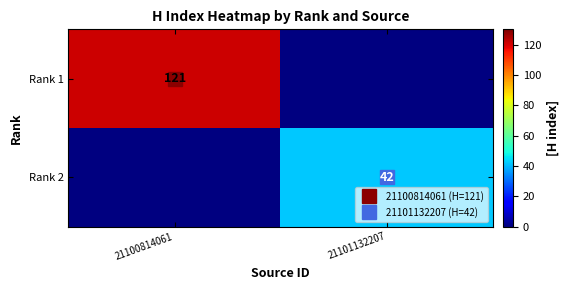

At how many categories does at least one series exceed 91?

1